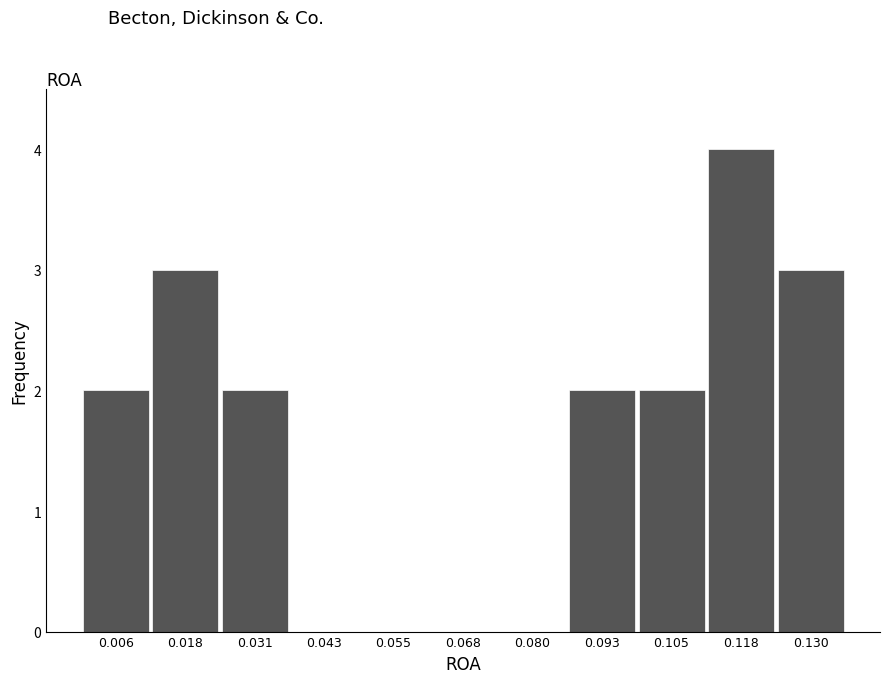

Reading left to right, extract all data points from this chart.

0.006=2	0.018=3	0.031=2	0.043=0	0.055=0	0.068=0	0.080=0	0.093=2	0.105=2	0.118=4	0.130=3